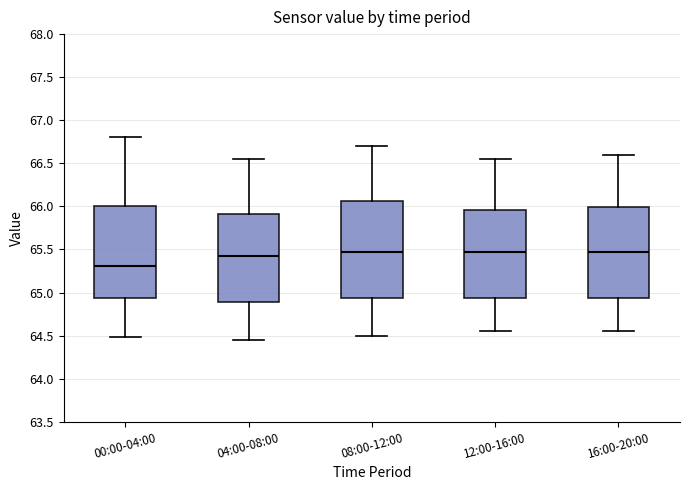

Reading left to right, read every box against the y-axis: the position of its median line, the range the box covers, and the ends of its whiskers. The values are not printed on the chart, so give them approximately, as read against the axis.

00:00-04:00: median 65.30, box 64.95 to 66.00, whiskers 64.50 to 66.80
04:00-08:00: median 65.45, box 64.90 to 65.90, whiskers 64.45 to 66.55
08:00-12:00: median 65.50, box 64.95 to 66.05, whiskers 64.50 to 66.70
12:00-16:00: median 65.50, box 64.95 to 65.95, whiskers 64.55 to 66.55
16:00-20:00: median 65.50, box 64.95 to 66.00, whiskers 64.55 to 66.60